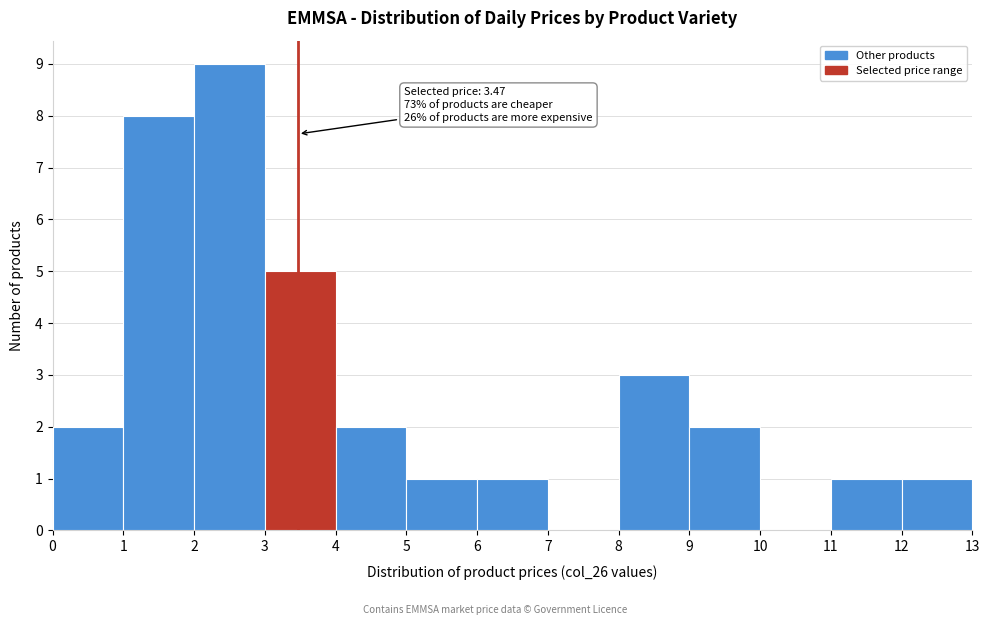

Over which range of the x-axis is the bar tallest?

2 to 3